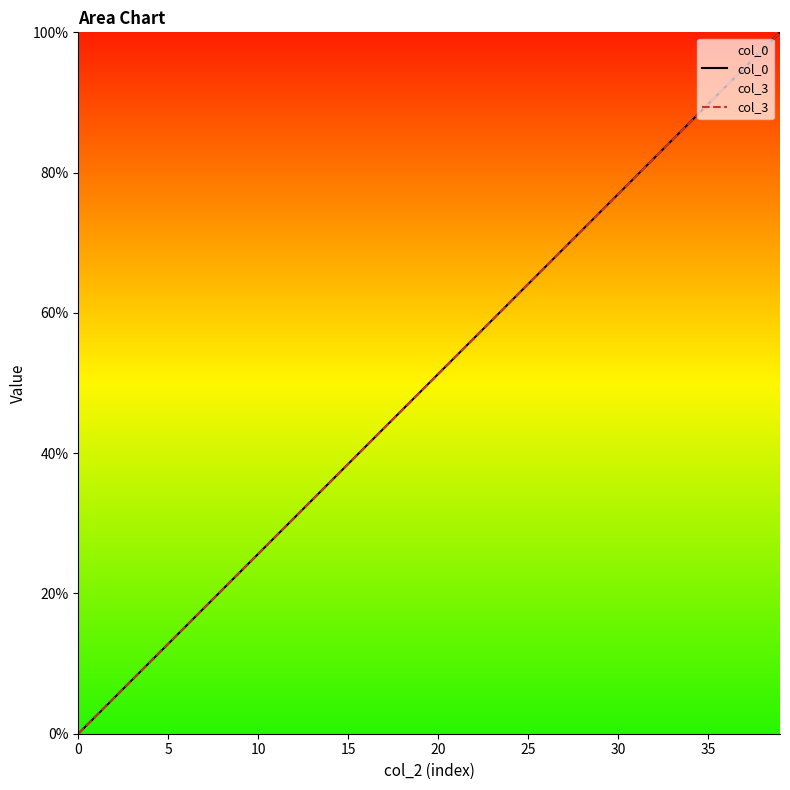

What is the highest value of the col_3 series?

100.0